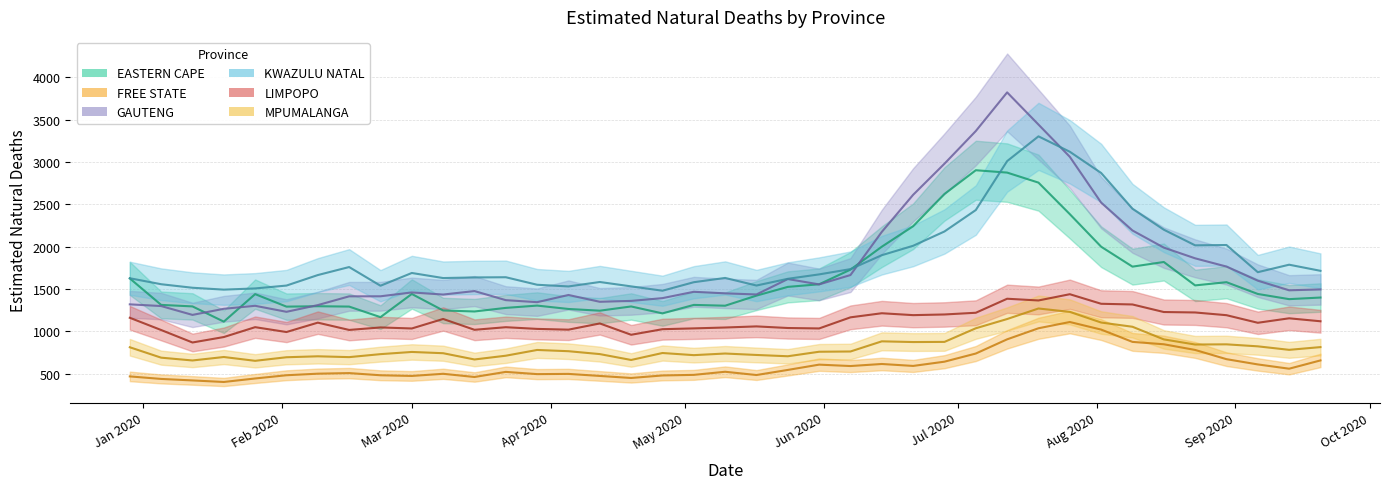

Does the chart have visible grid lines?

Yes